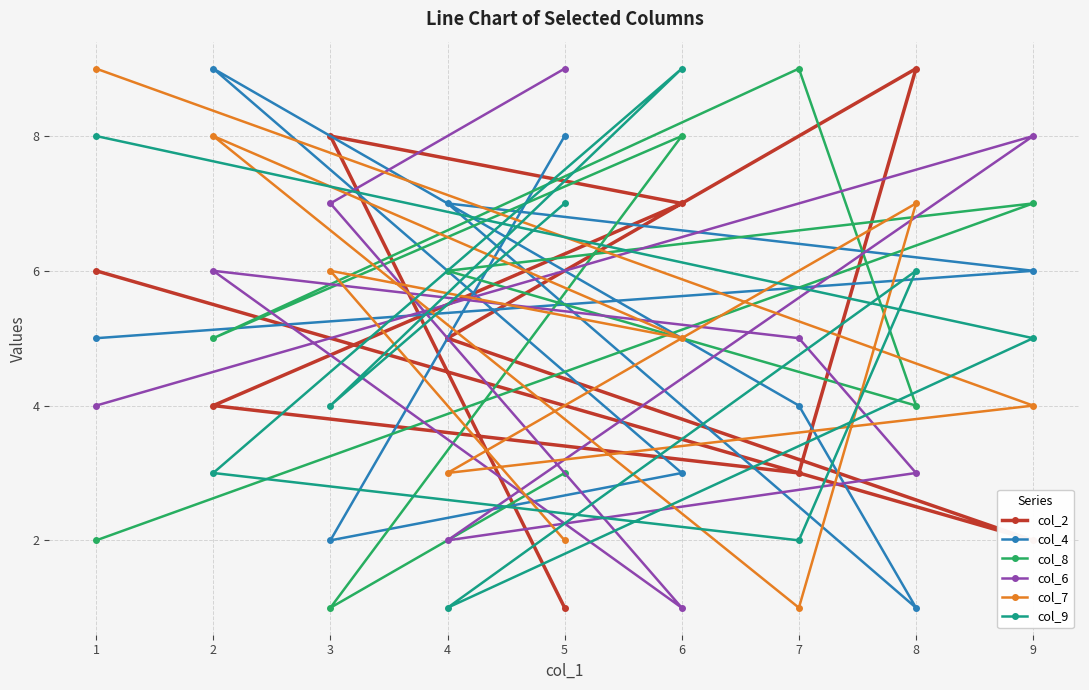

Is the value of col_6 at 9 greater than the value of col_2 at 5?

Yes